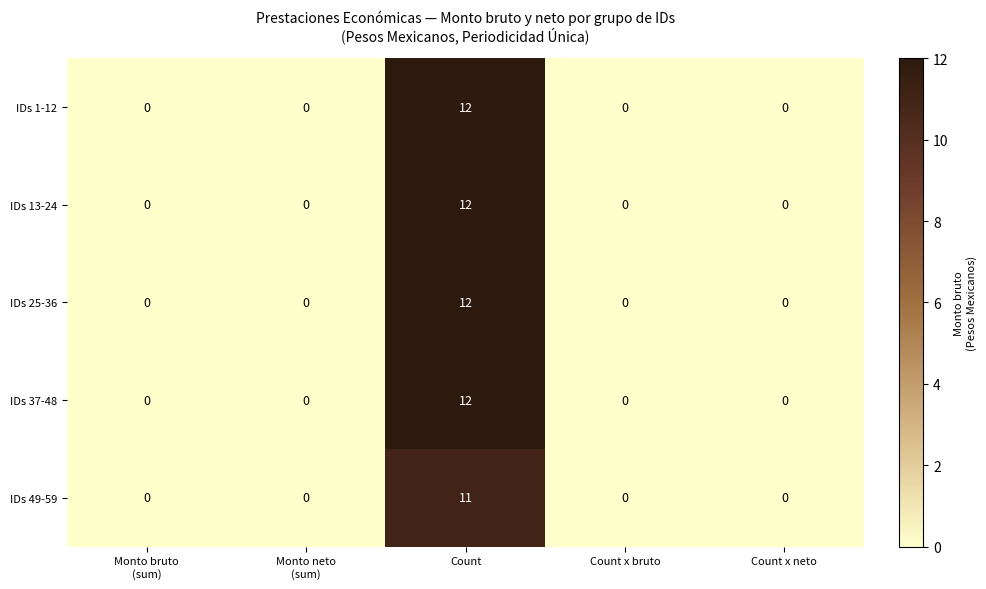

Reading left to right, what are all the values shown in this chart?

IDs 1-12: 0	0	12	0	0
IDs 13-24: 0	0	12	0	0
IDs 25-36: 0	0	12	0	0
IDs 37-48: 0	0	12	0	0
IDs 49-59: 0	0	11	0	0